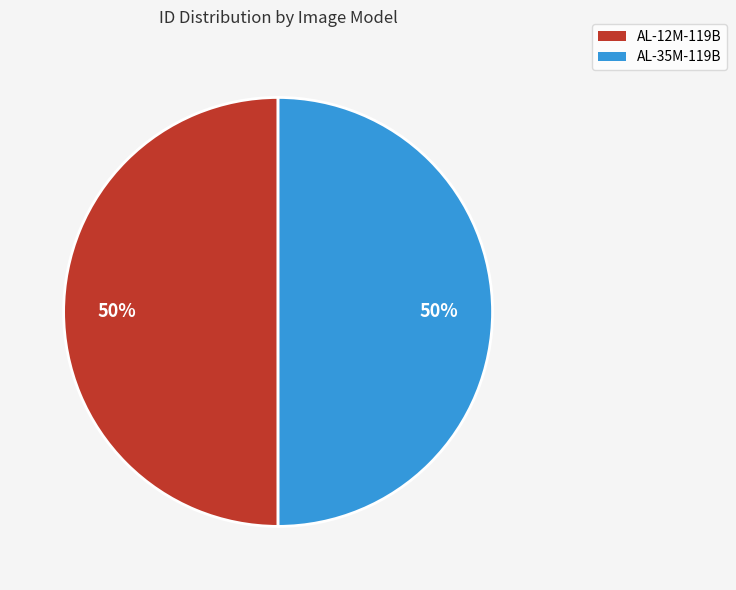

What is the ratio of the value at AL-35M-119B to the value at AL-12M-119B?

1.0